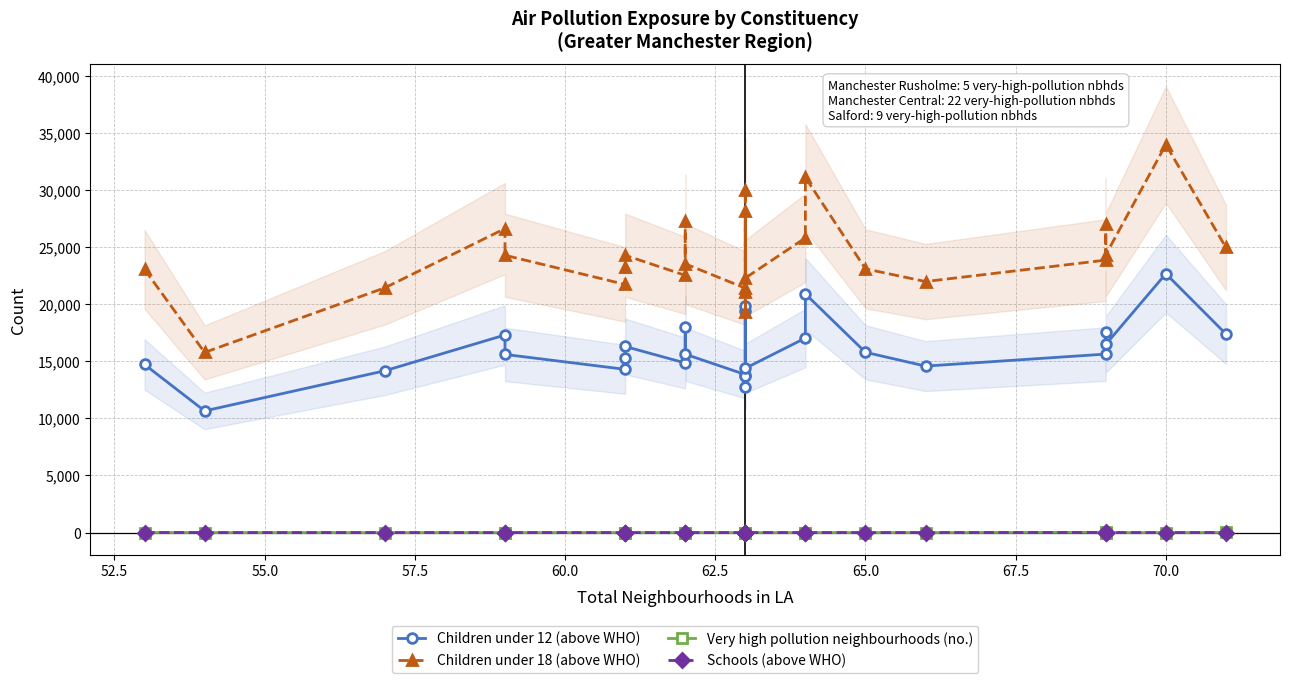

What is the difference between the maximum and minimum values in the Children under 18 (above WHO) series?

18201